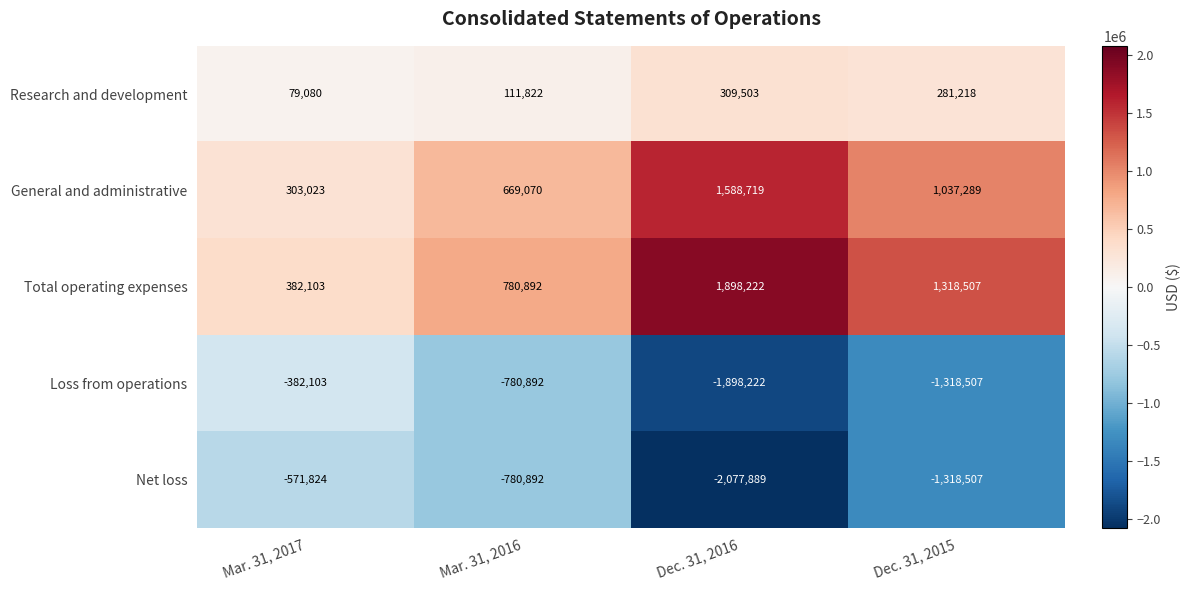

Which series has the largest total across all categories?

Total operating expenses